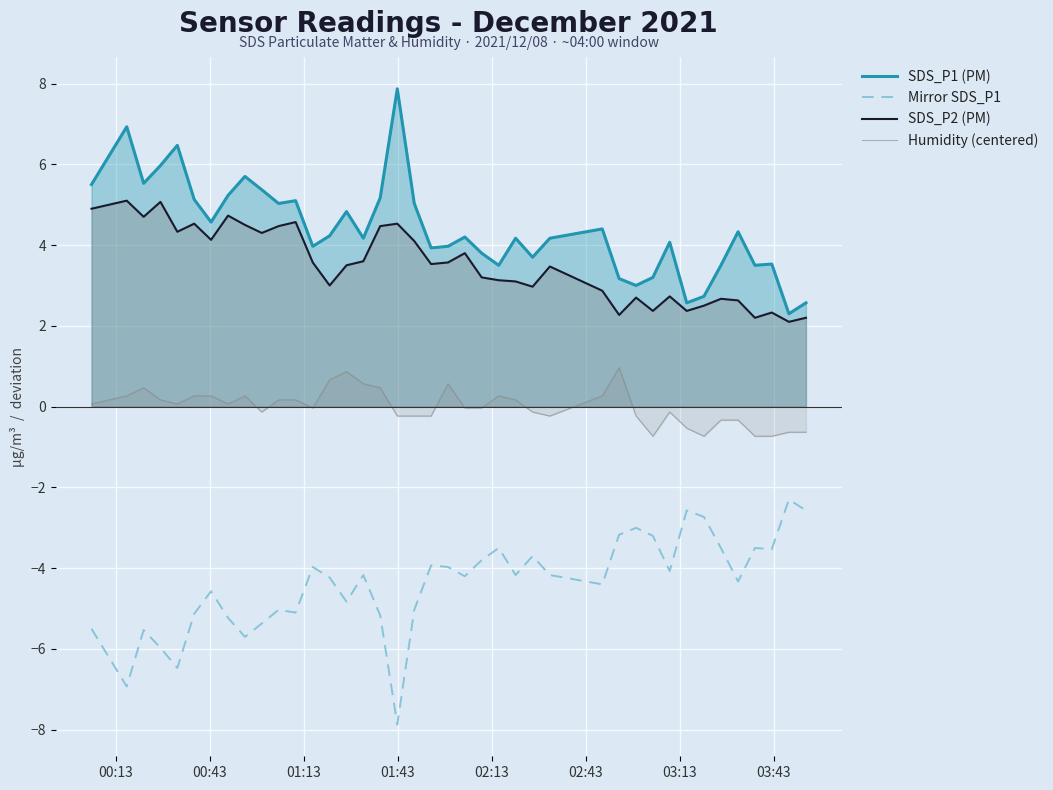

Which series has the largest total across all categories?

SDS_P1 (PM)